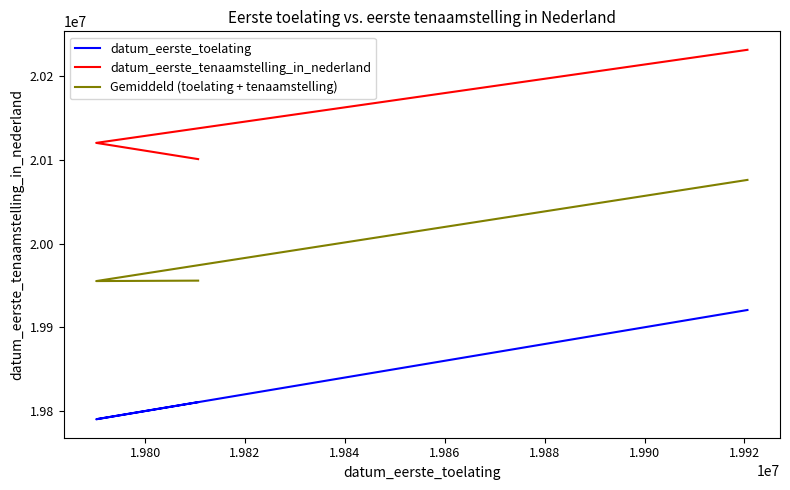

How many data points in Gemiddeld (toelating + tenaamstelling) are above 19955671?

1